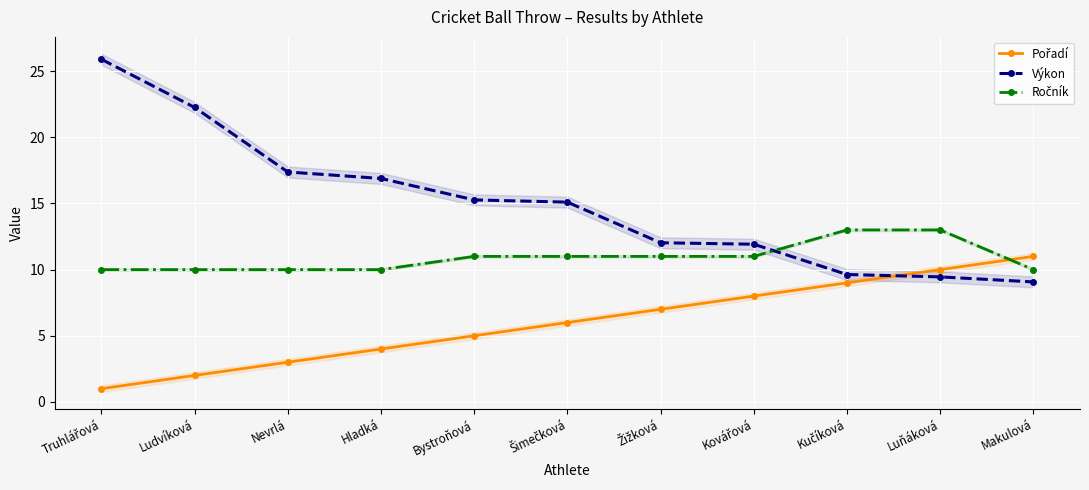

List the series in order of their overall mean, highest first.

Výkon, Ročník, Pořadí